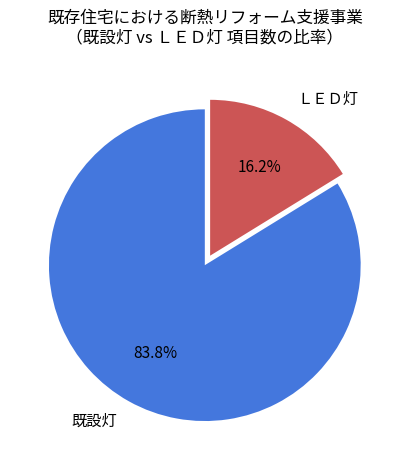

To the nearest percent, what portion does ＬＥＤ灯 represent?

16%